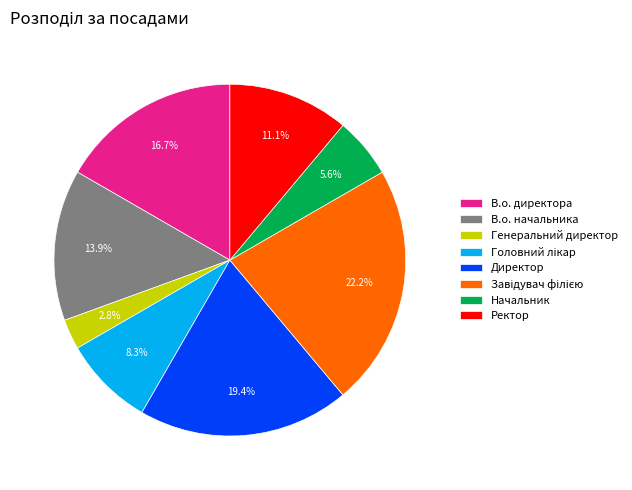

Which category has the smallest portion of the pie?

Генеральний директор